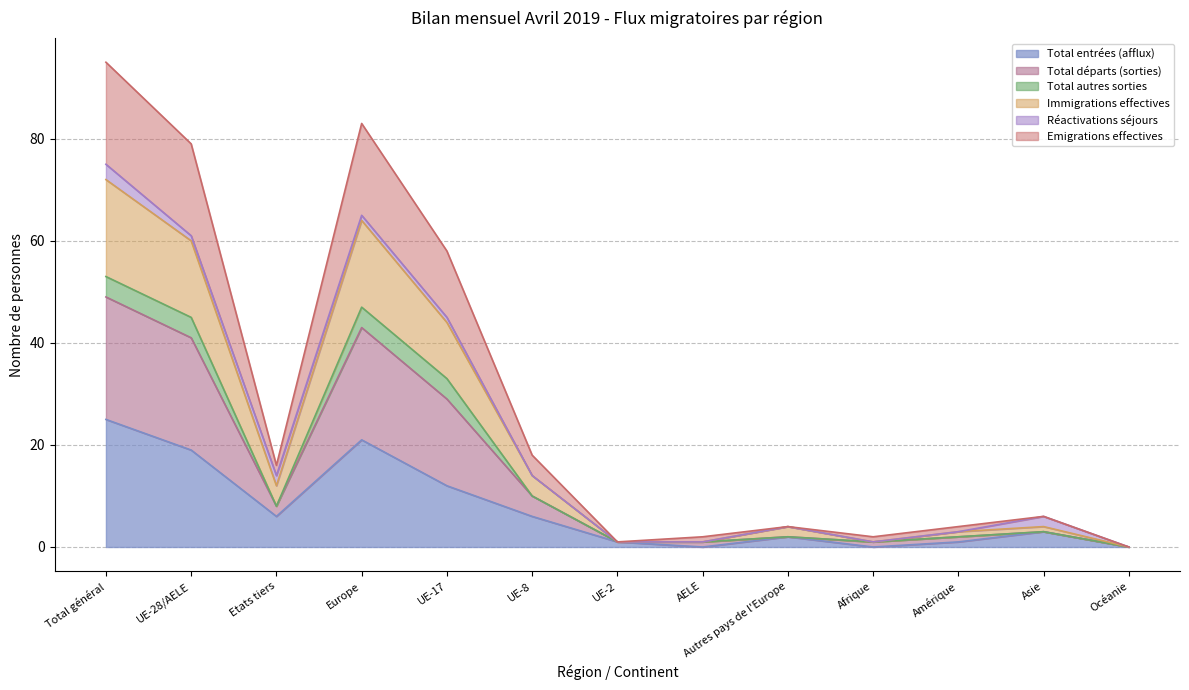

Does the chart display data point markers on the line(s)?

No